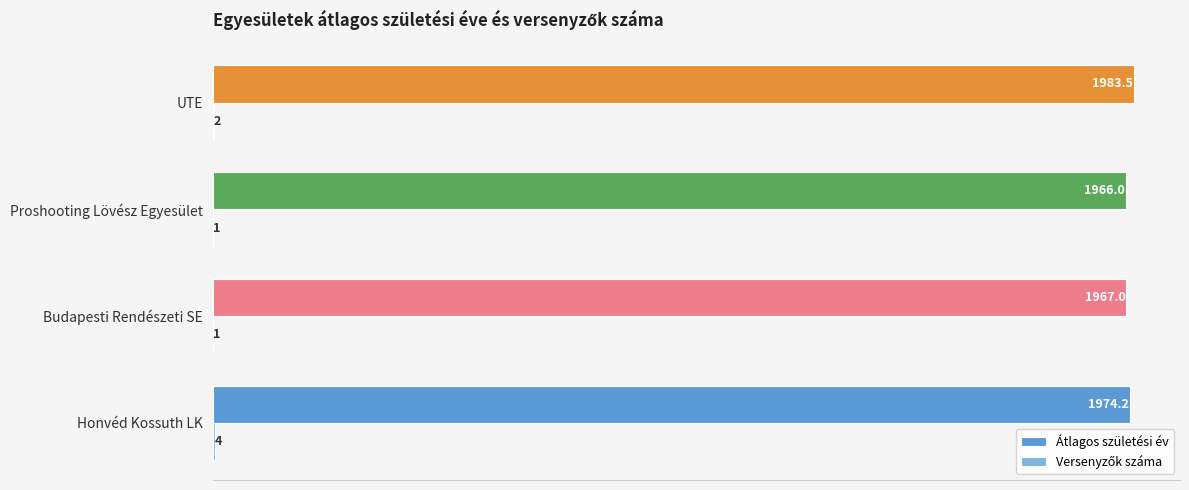

The Átlagos születési év series shows 1983.5 at UTE. True or false?

True